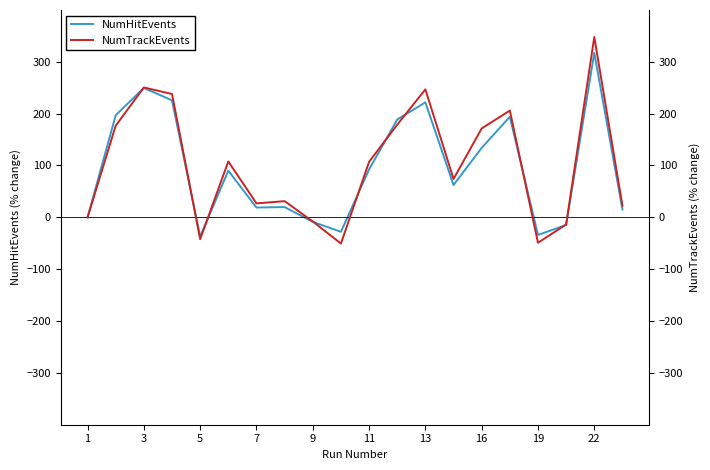

Rank the series by their maximum value, from highest to lowest.

NumTrackEvents, NumHitEvents